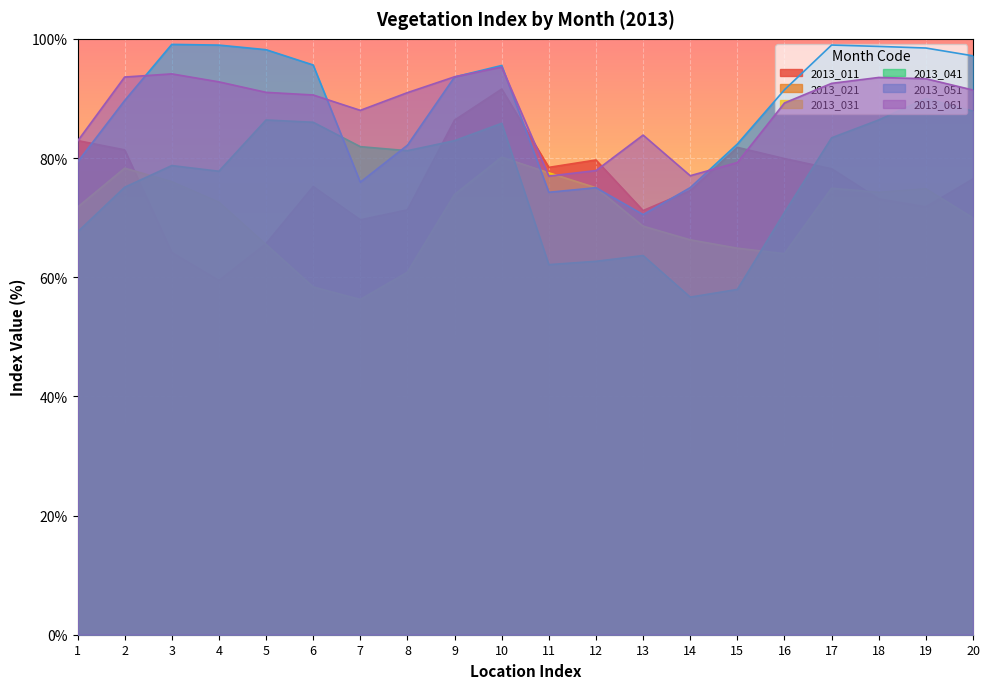

True or false: 2013_011 has a value of 20.0 at 10.

False